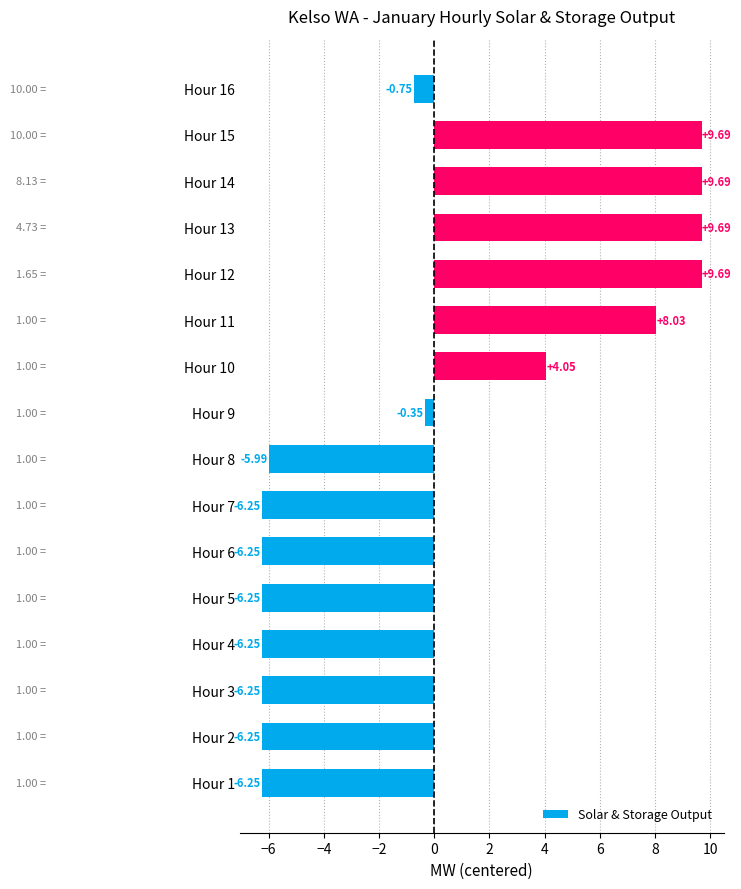

What is the difference between the maximum and minimum values?

15.9